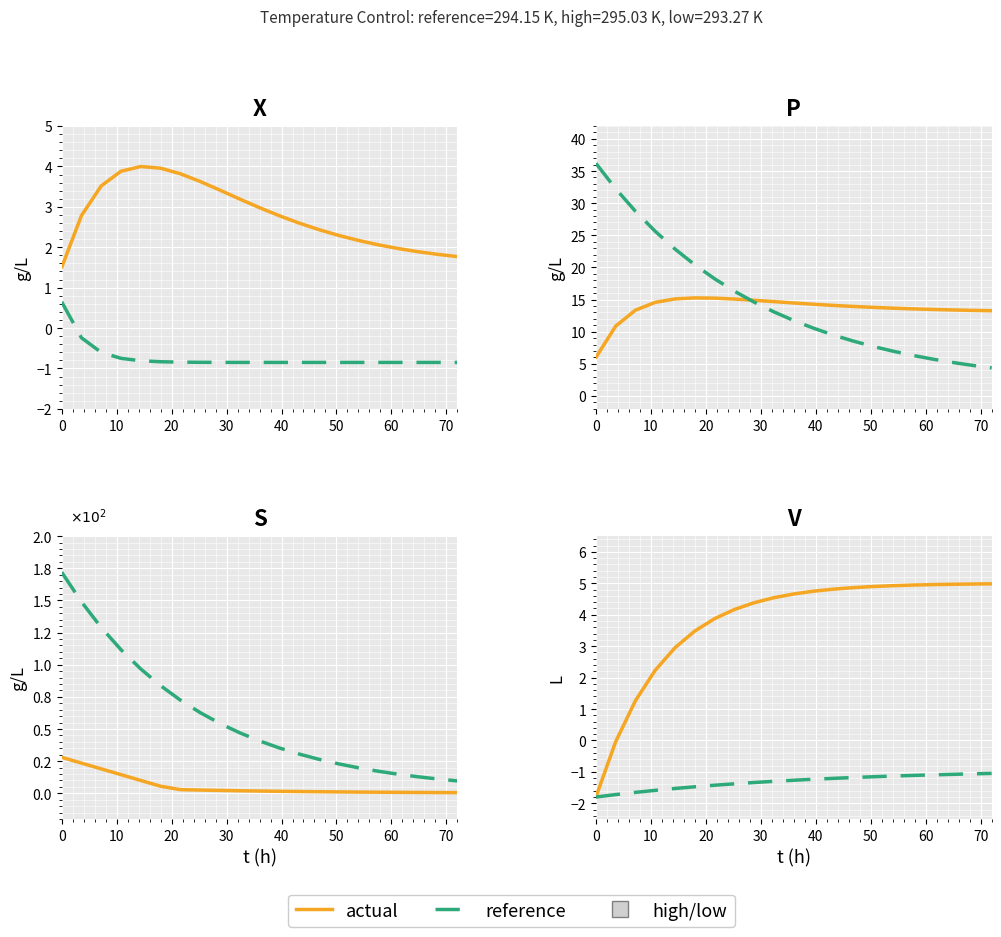

The actual series shows 2.5 at 20. True or false?

False